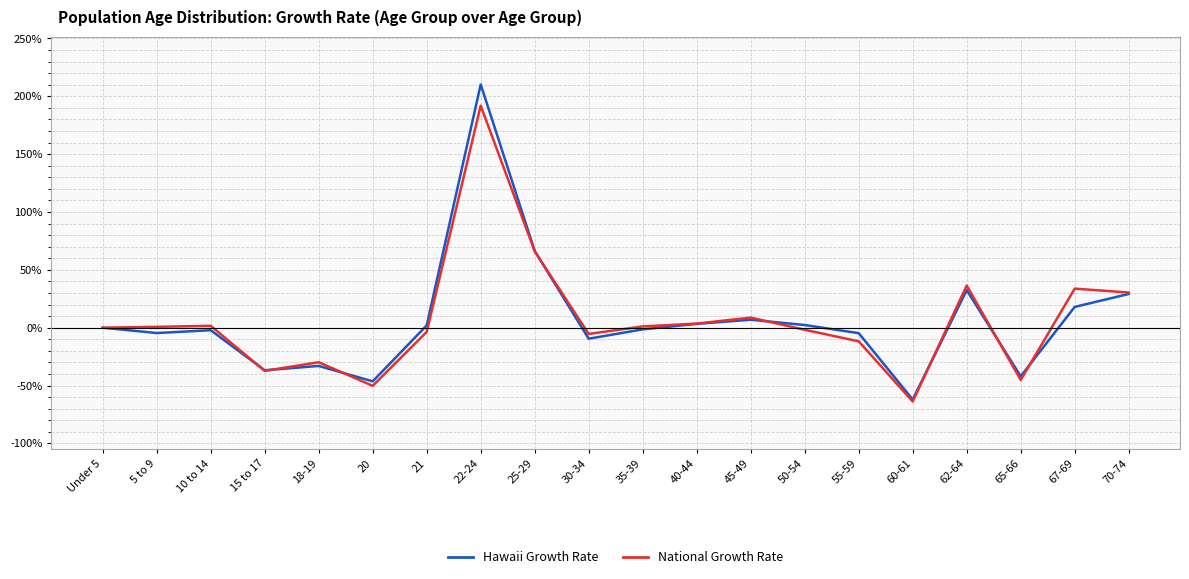

What are all the series names shown in the legend?

Hawaii Growth Rate, National Growth Rate